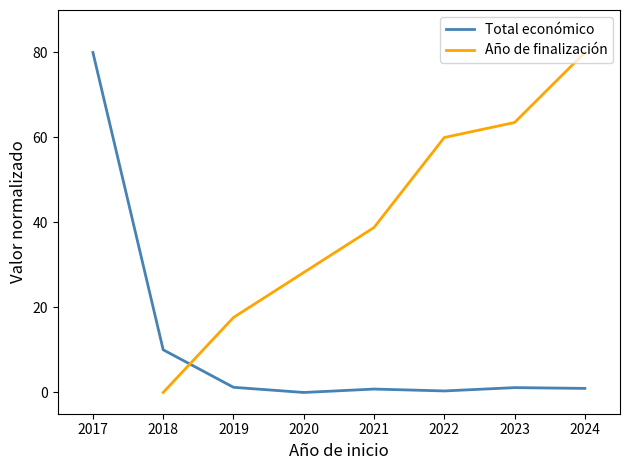

Is it true that Total económico equals 131.5 at 2017?

False